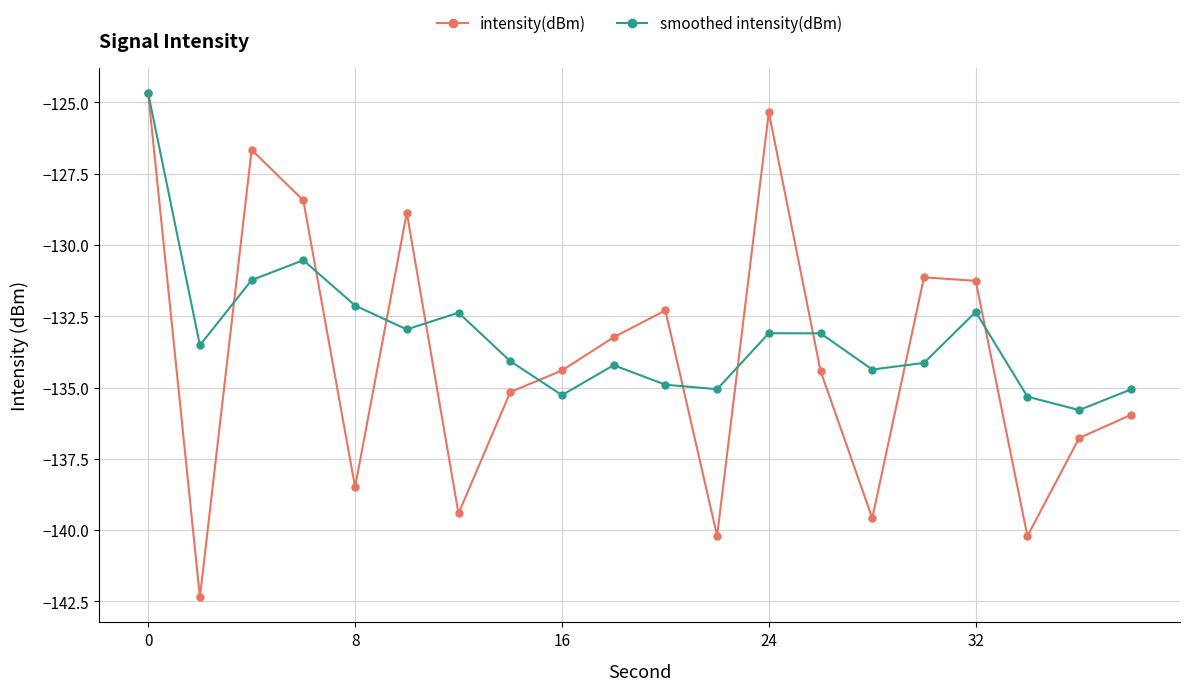

In intensity(dBm), how many points are lower than both neighbors (excluding endpoints)?

6